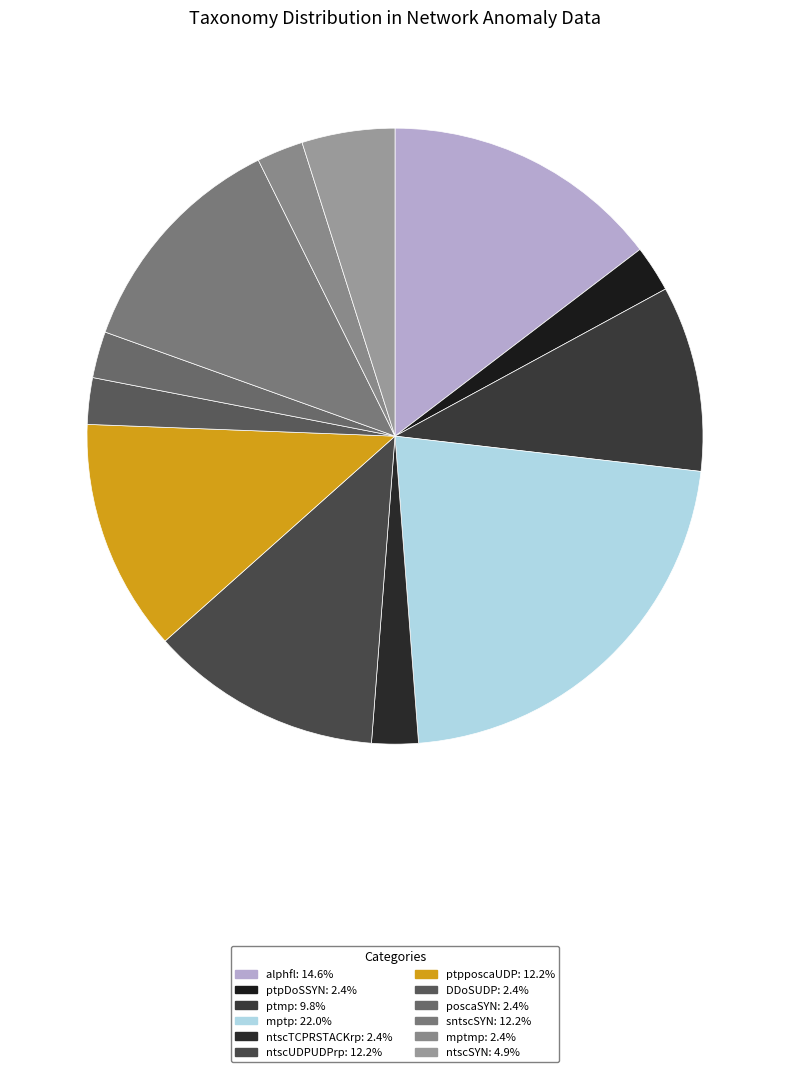

To the nearest percent, what is the combined percentage of ntscUDPUDPrp and mptmp?

15%